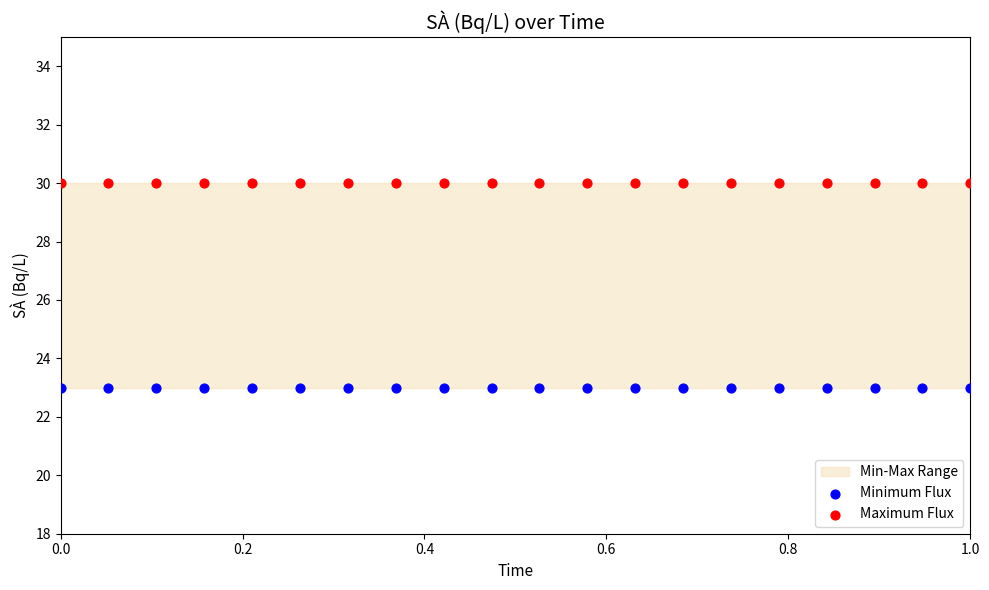

Which series reaches the maximum Y coordinate?

Maximum Flux